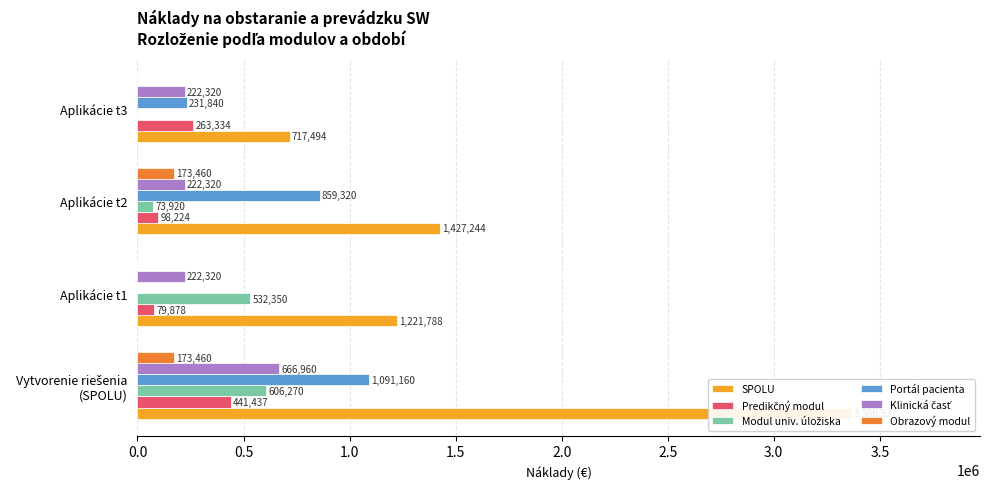

At how many categories does at least one series exceed 3349748?

1